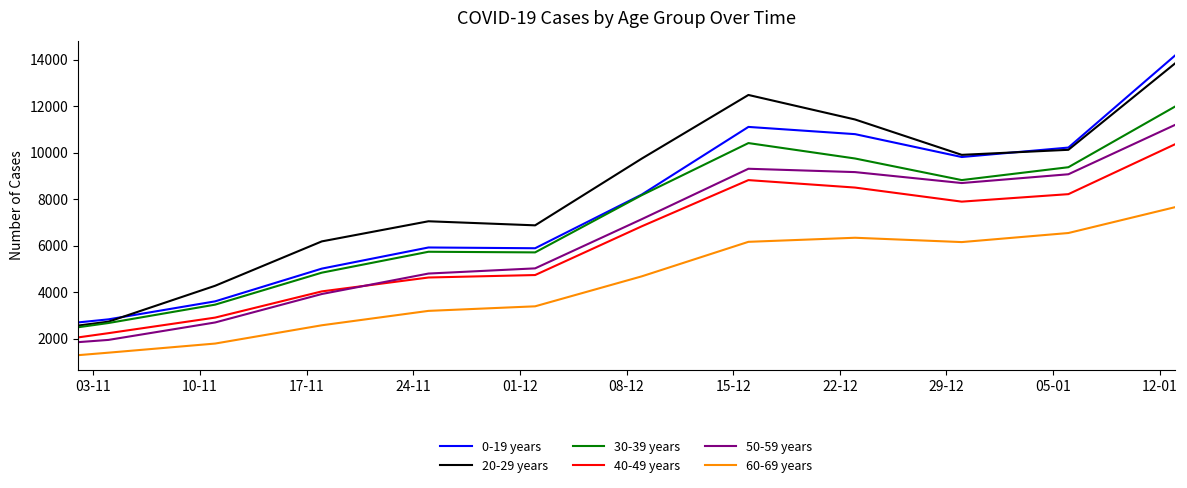

Which series has the widest spread of values?

0-19 years